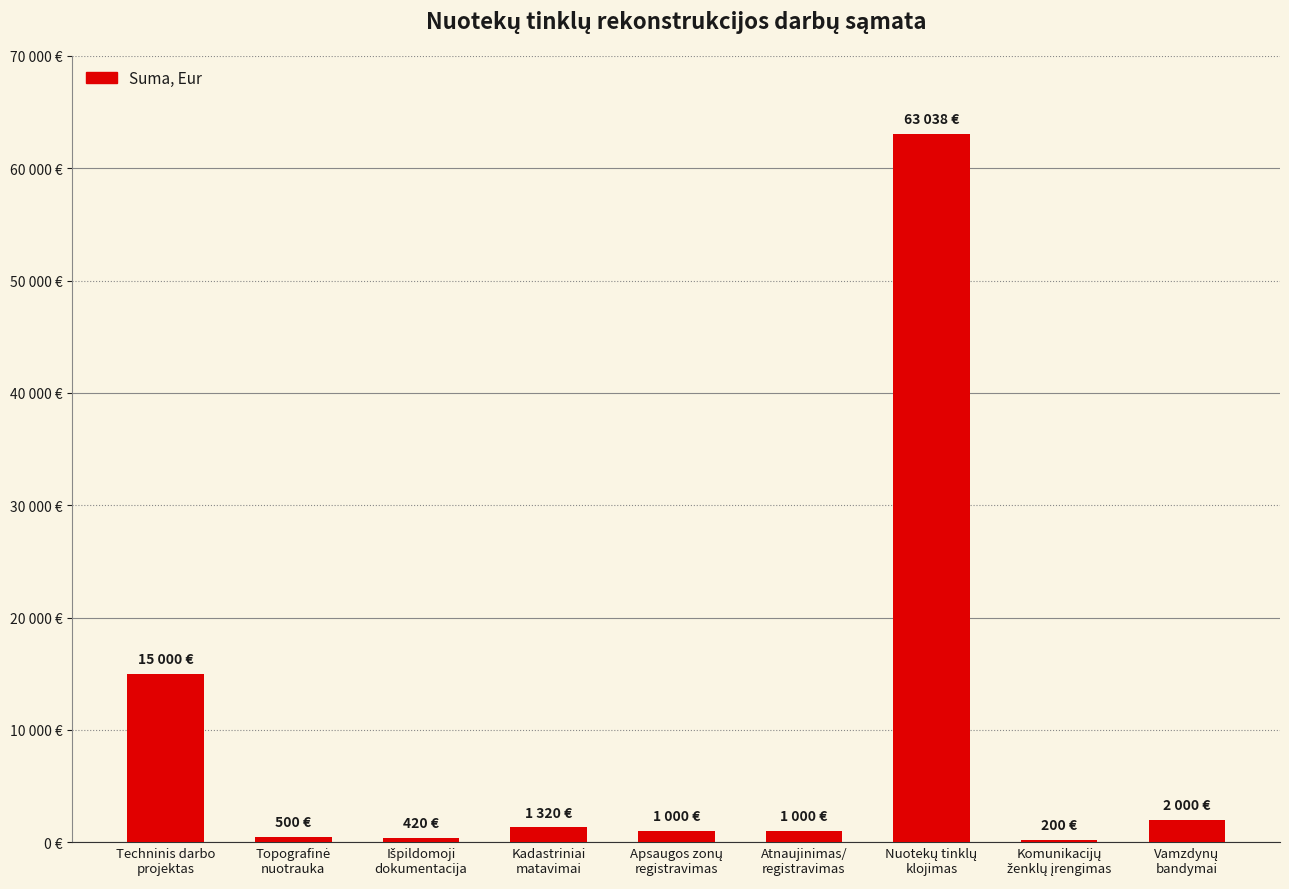

Reading left to right, transcribe all the data shown in this chart.

Techninis darbo
projektas=15000	Topografinė
nuotrauka=500	Išpildomoji
dokumentacija=420	Kadastriniai
matavimai=1320	Apsaugos zonų
registravimas=1000	Atnaujinimas/
registravimas=1000	Nuotekų tinklų
klojimas=63038	Komunikacijų
ženklų įrengimas=200	Vamzdynų
bandymai=2000